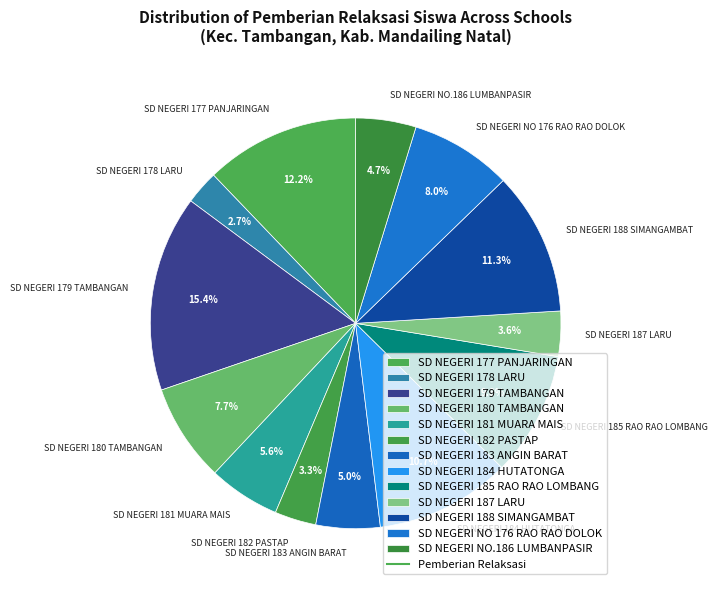

Does SD NEGERI NO.186 LUMBANPASIR represent more than half of the total?

No